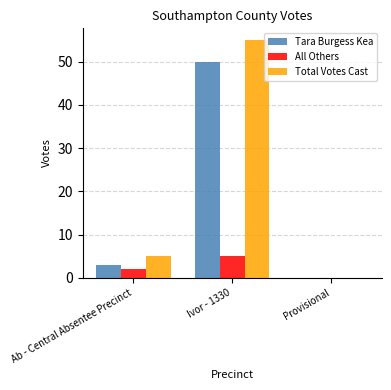

Which category has the highest value across all series?

Ivor - 1330